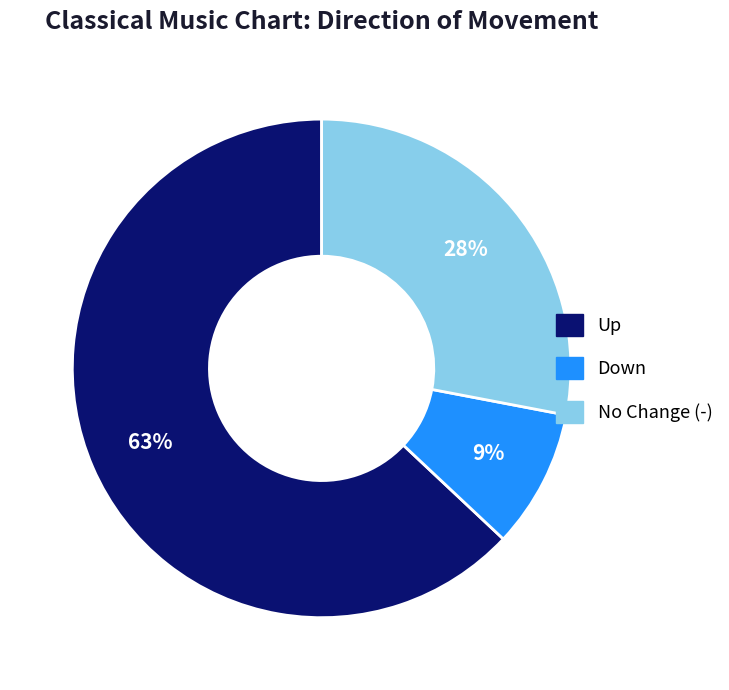

Does any single category account for the majority?

Yes